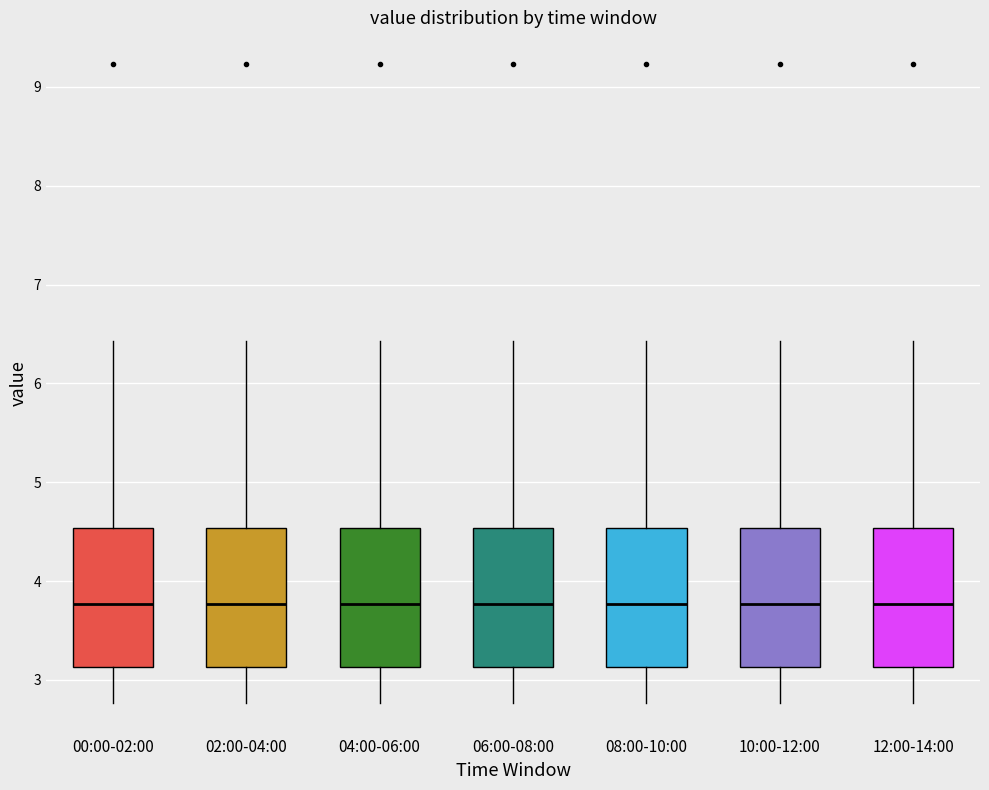

Reading left to right, transcribe this box plot: for each box, give where its median line is, the range the box spans, and where its two whiskers end, as read against the y-axis. The values are not printed on the chart, so give them approximately, as read against the axis.

00:00-02:00: median 3.8, box 3.1 to 4.5, whiskers 2.8 to 6.4
02:00-04:00: median 3.8, box 3.1 to 4.5, whiskers 2.8 to 6.4
04:00-06:00: median 3.8, box 3.1 to 4.5, whiskers 2.8 to 6.4
06:00-08:00: median 3.8, box 3.1 to 4.5, whiskers 2.8 to 6.4
08:00-10:00: median 3.8, box 3.1 to 4.5, whiskers 2.8 to 6.4
10:00-12:00: median 3.8, box 3.1 to 4.5, whiskers 2.8 to 6.4
12:00-14:00: median 3.8, box 3.1 to 4.5, whiskers 2.8 to 6.4